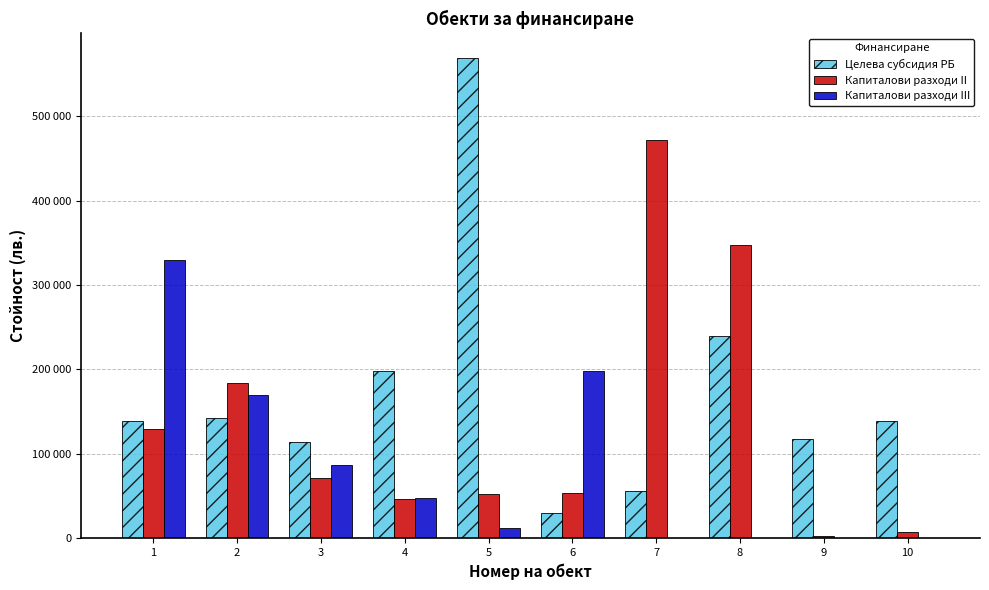

What are all the series names shown in the legend?

Целева субсидия РБ, Капиталови разходи II, Капиталови разходи III